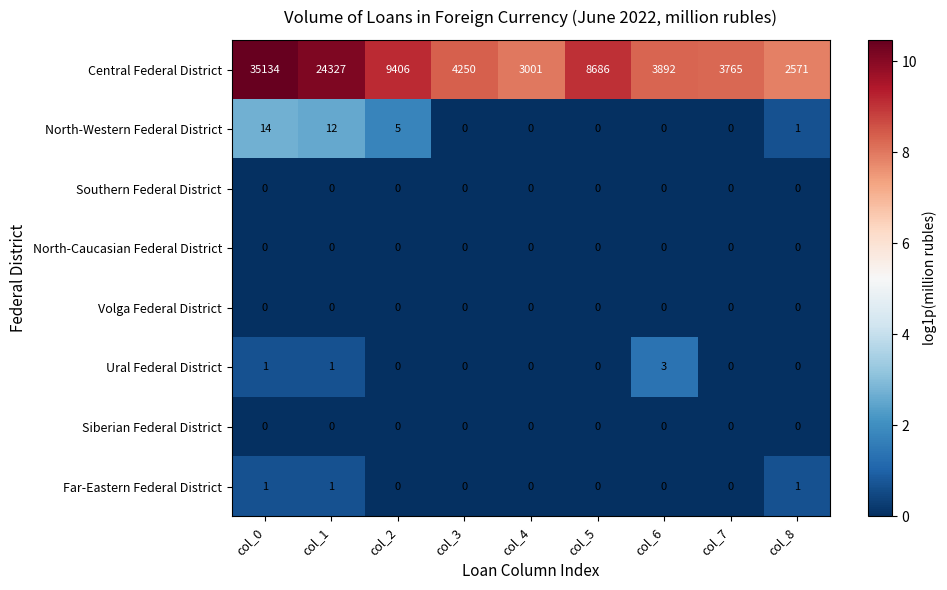

Count the number of categories in the chart.

9